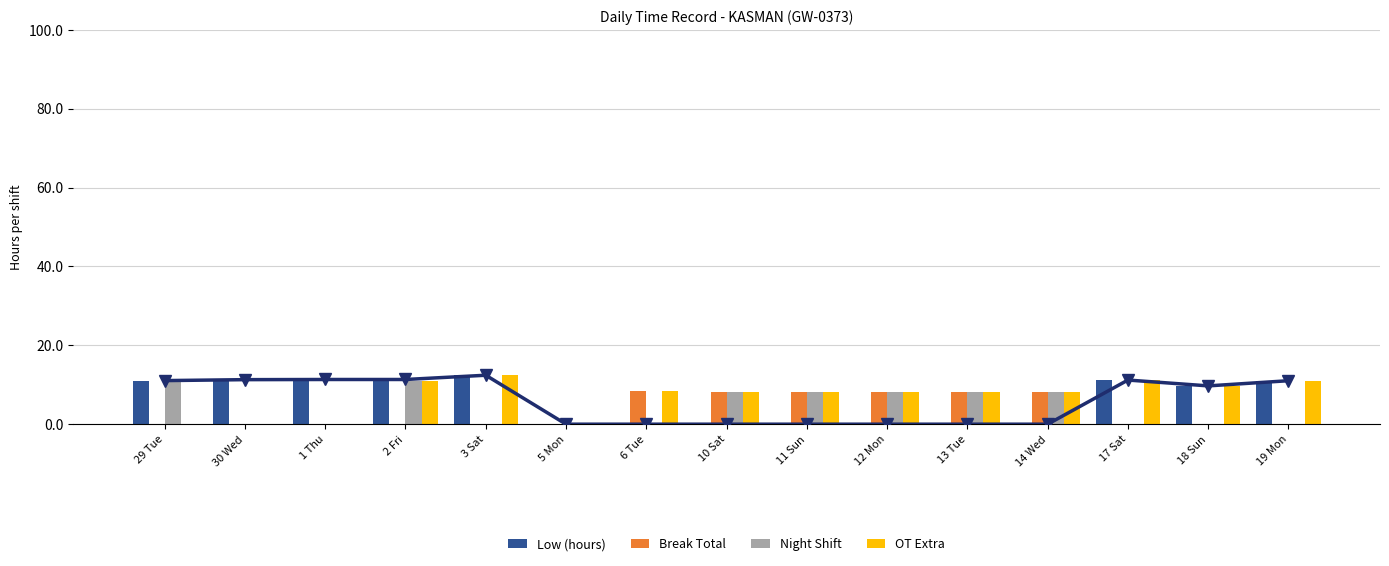

Rank the series by their average value, from highest to lowest.

OT Extra, Low (hours), Night Shift, Break Total